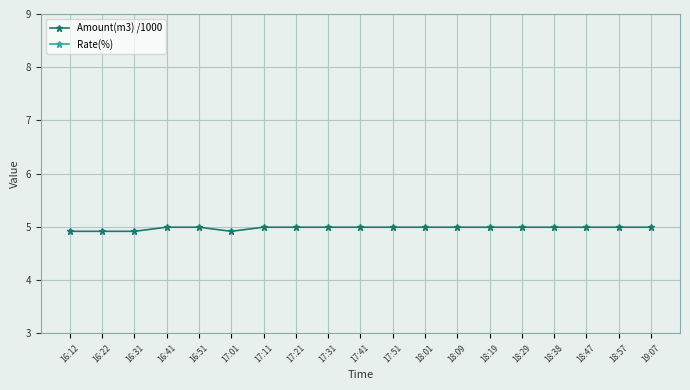

What is the sum of the Rate(%) values at 18:19 and 16:22?

21.4